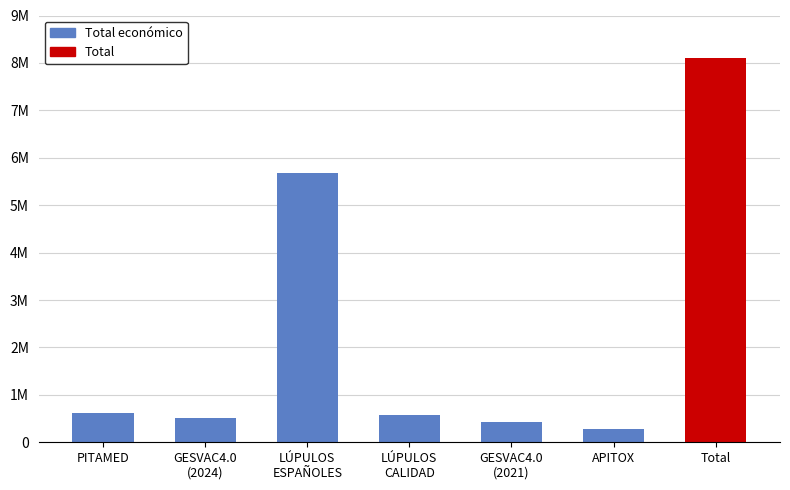

What is the smallest value displayed?

271552